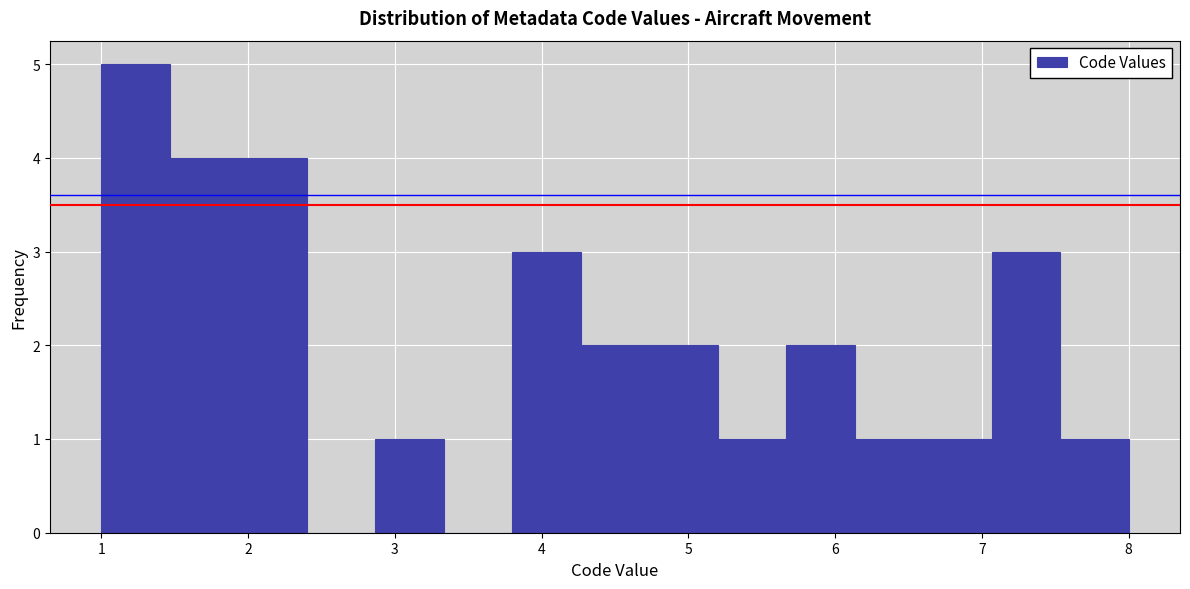

Reading left to right, transcribe this chart: for each bar, give the range it covers on the x-axis and its height. Neither the bar edges nor the heights are printed on the chart, so give them approximately, as read against the axes.

1.0 to 1.5: 5
1.5 to 1.9: 4
1.9 to 2.4: 4
2.4 to 2.9: 0
2.9 to 3.3: 1
3.3 to 3.8: 0
3.8 to 4.3: 3
4.3 to 4.7: 2
4.7 to 5.2: 2
5.2 to 5.7: 1
5.7 to 6.1: 2
6.1 to 6.6: 1
6.6 to 7.1: 1
7.1 to 7.5: 3
7.5 to 8.0: 1